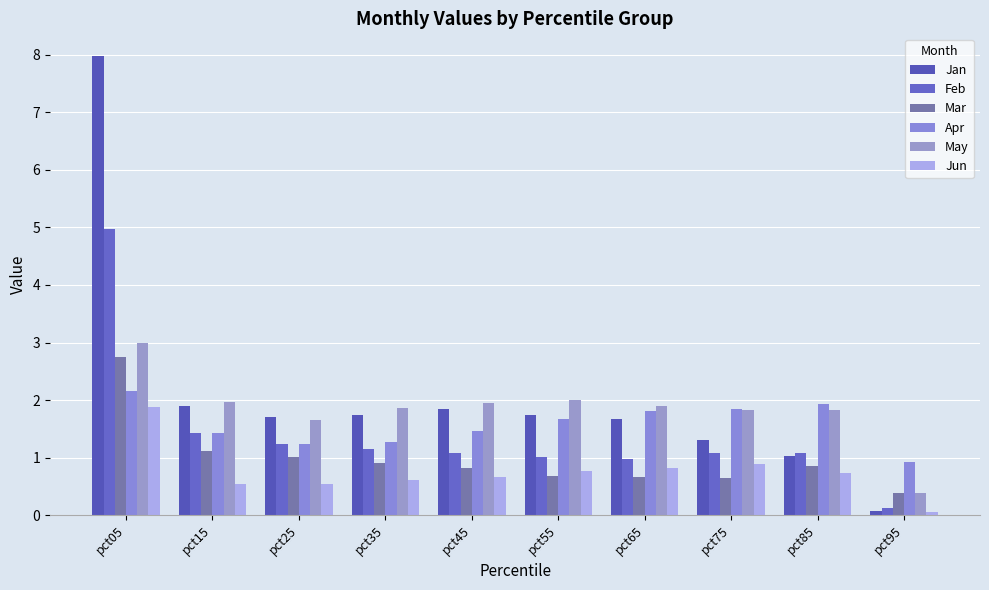

Which has a higher value, pct45 or pct85?

pct45